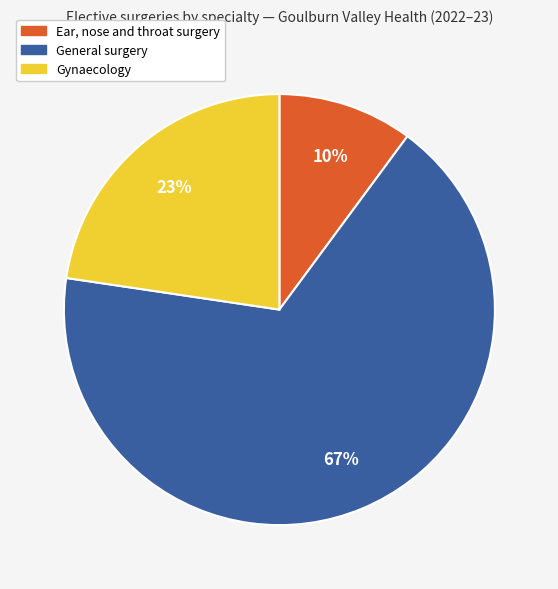

Combined, do General surgery and Gynaecology account for over 50%?

Yes